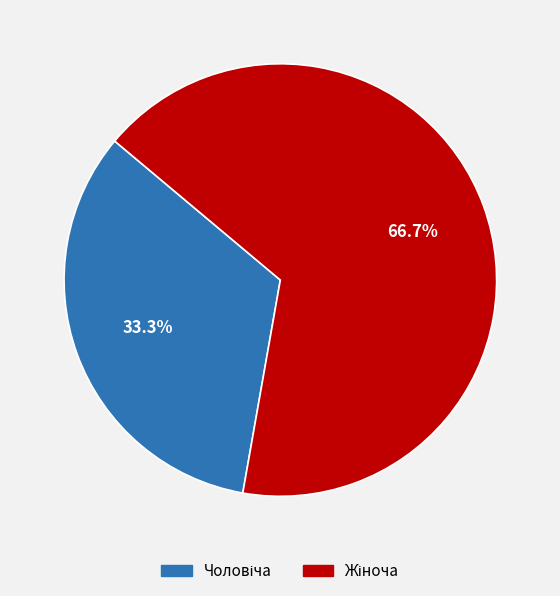

Is there a majority slice in this chart?

Yes